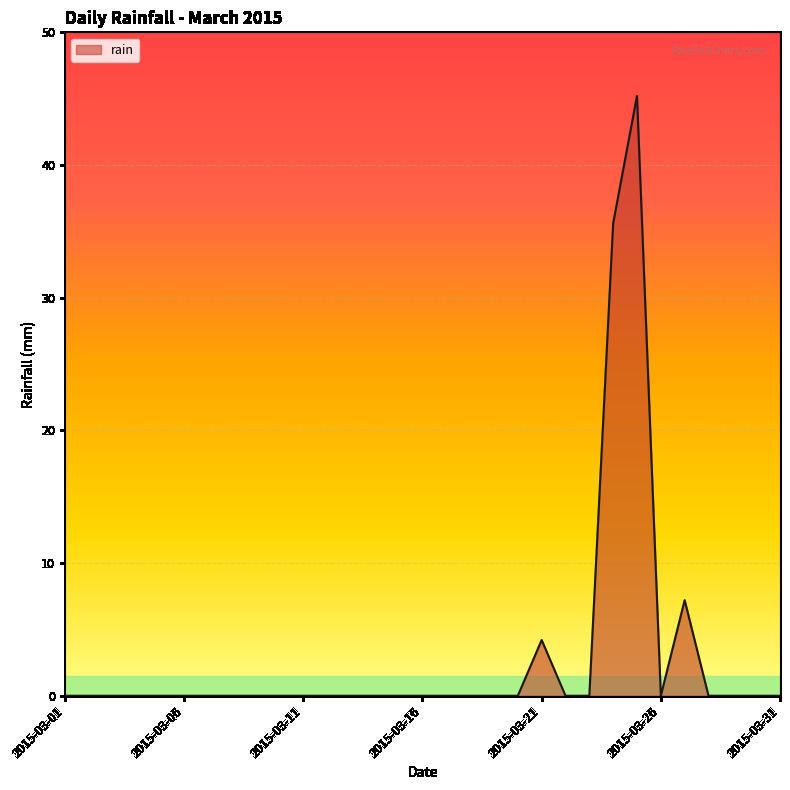

What is the maximum value shown in the chart?

45.2